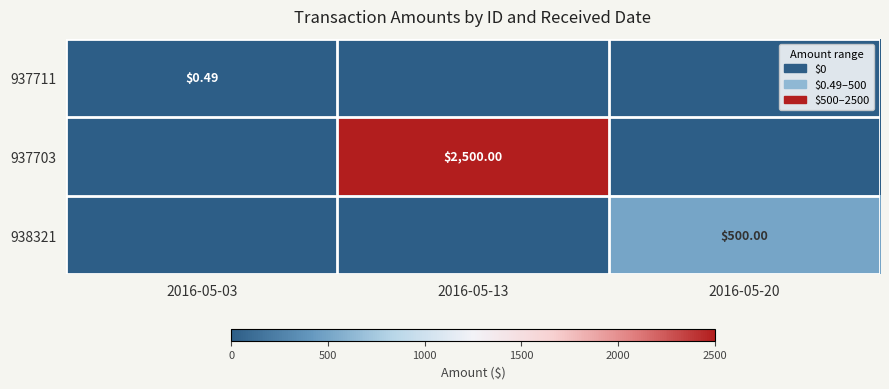

What is the highest value of the 937711 series?

0.5